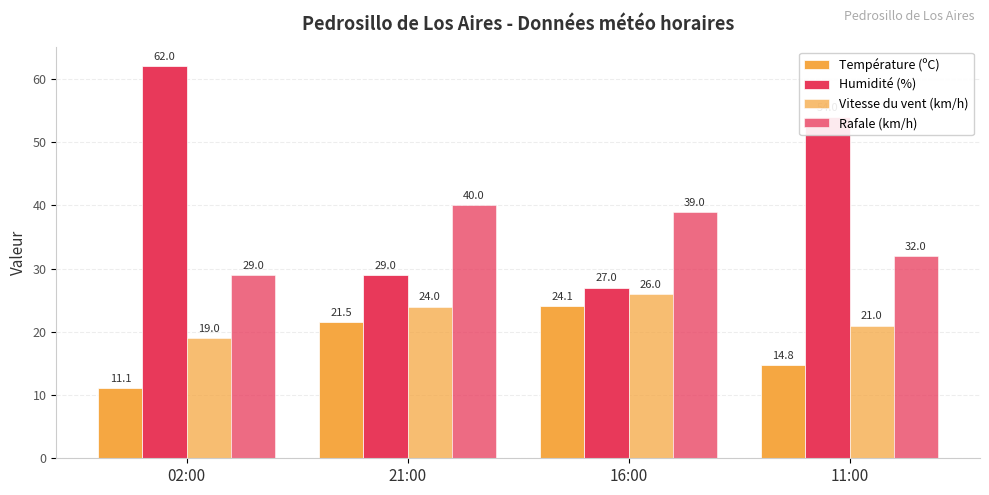

Count the number of data series in this chart.

4